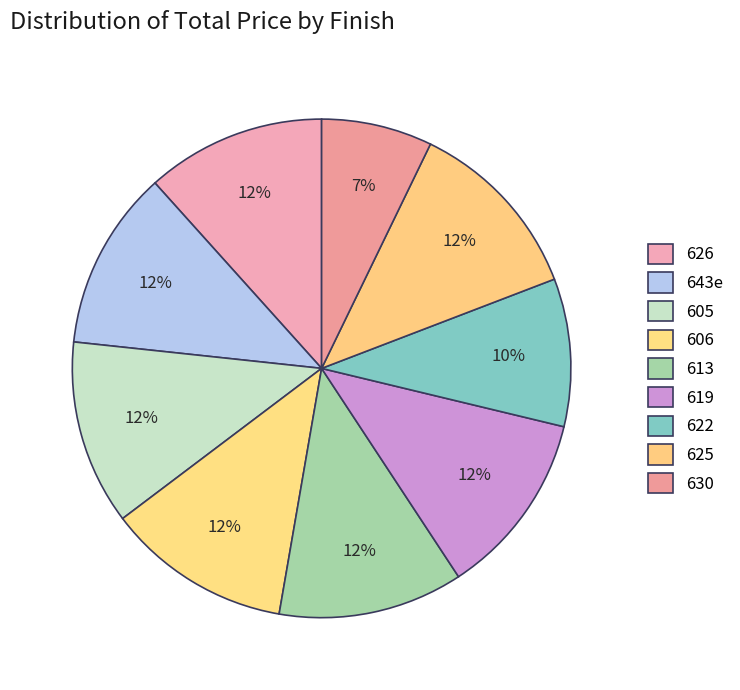

How many segments does this pie chart have?

9